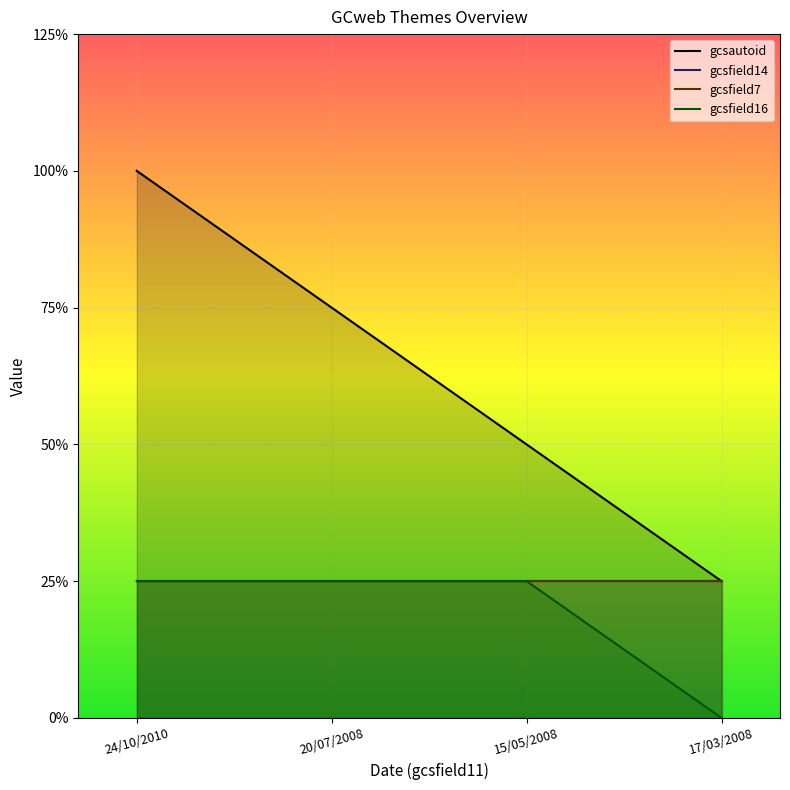

Which series changed the most between 20/07/2008 and 15/05/2008?

gcsautoid